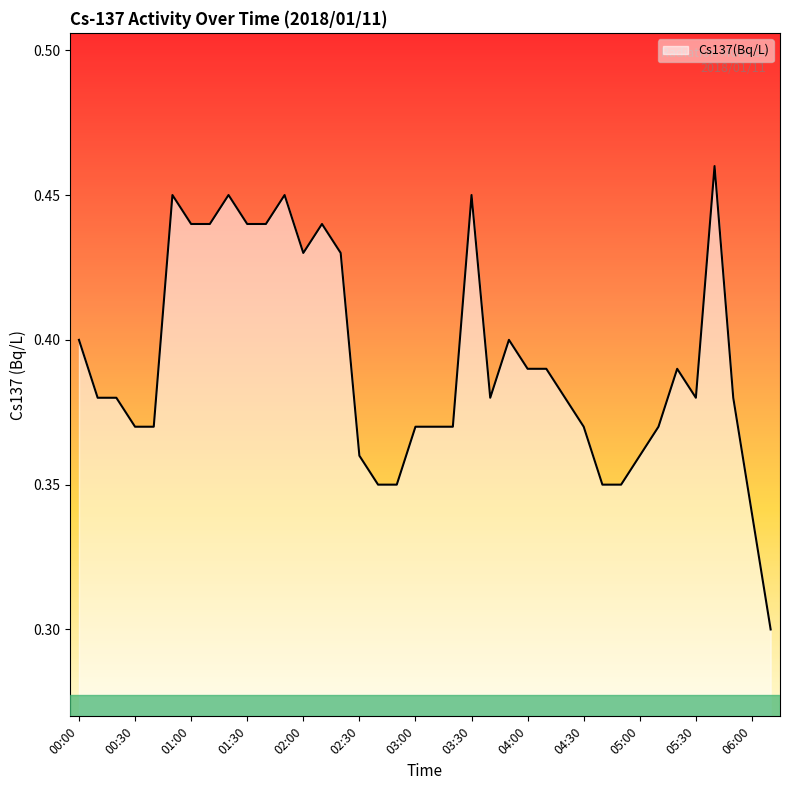

What is the label of the 38th point from the right?

00:00